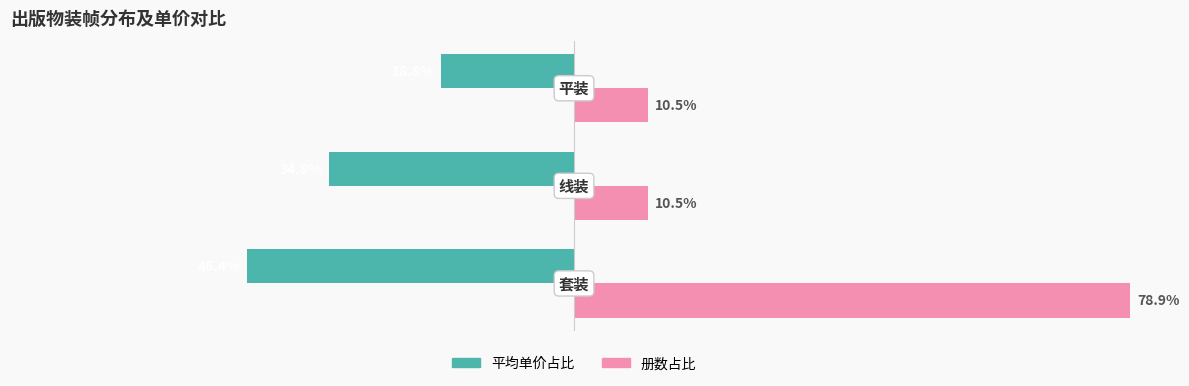

Rank the series by their maximum value, from highest to lowest.

册数占比, 平均单价占比